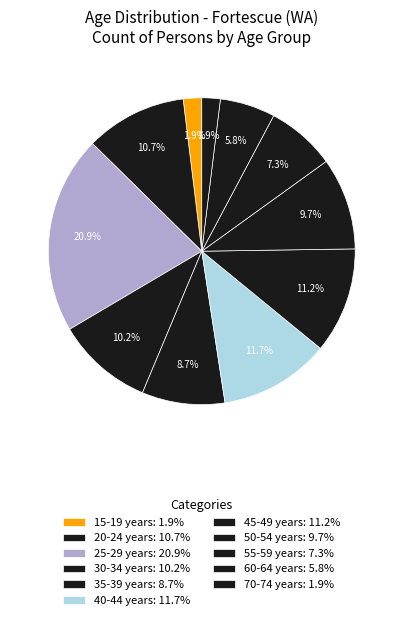

How many segments does this pie chart have?

11